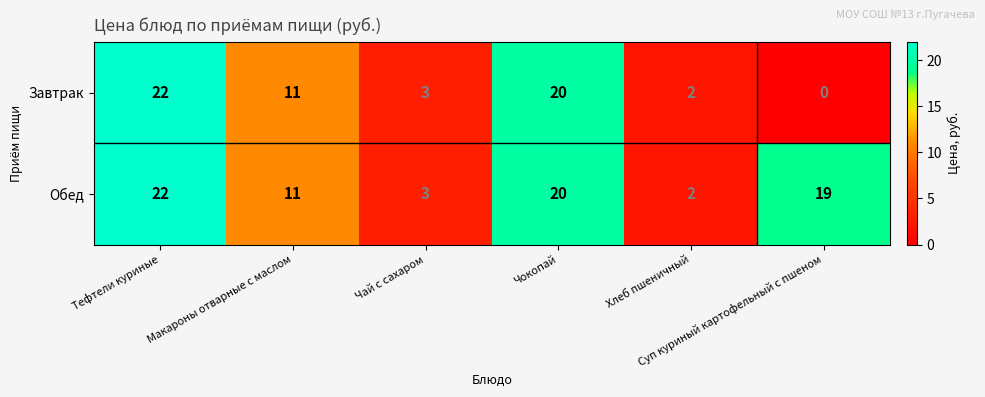

What is the sum of all Завтрак values?

58